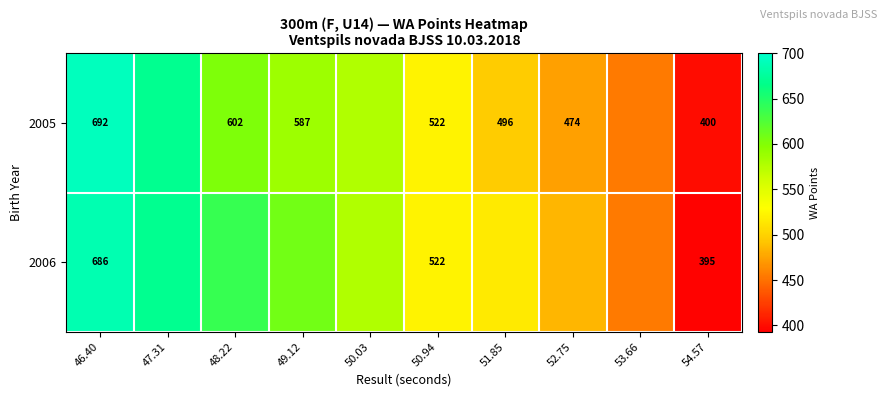

The value of 2005 at 49.12 is 162.7. True or false?

False